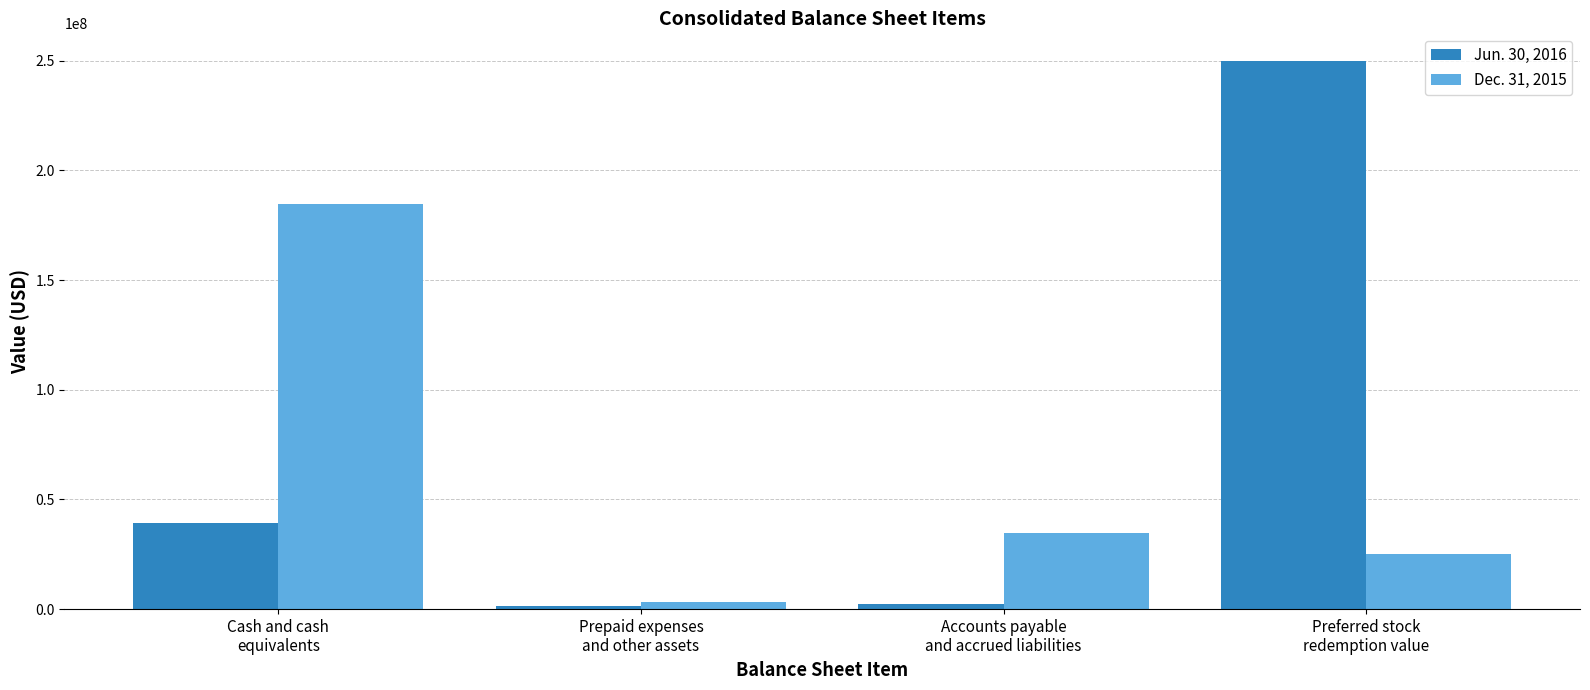

Which series has the widest spread of values?

Jun. 30, 2016